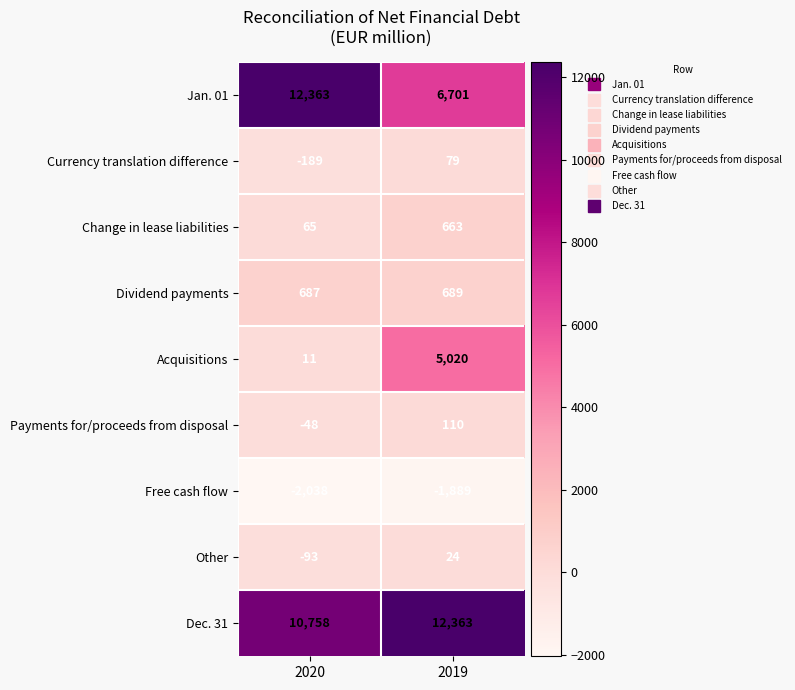

Reading left to right, extract all data points from this chart.

Jan. 01: 2020=12363	2019=6701
Currency translation difference: 2020=-189	2019=79
Change in lease liabilities: 2020=65	2019=663
Dividend payments: 2020=687	2019=689
Acquisitions: 2020=11	2019=5020
Payments for/proceeds from disposal: 2020=-48	2019=110
Free cash flow: 2020=-2038	2019=-1889
Other: 2020=-93	2019=24
Dec. 31: 2020=10758	2019=12363